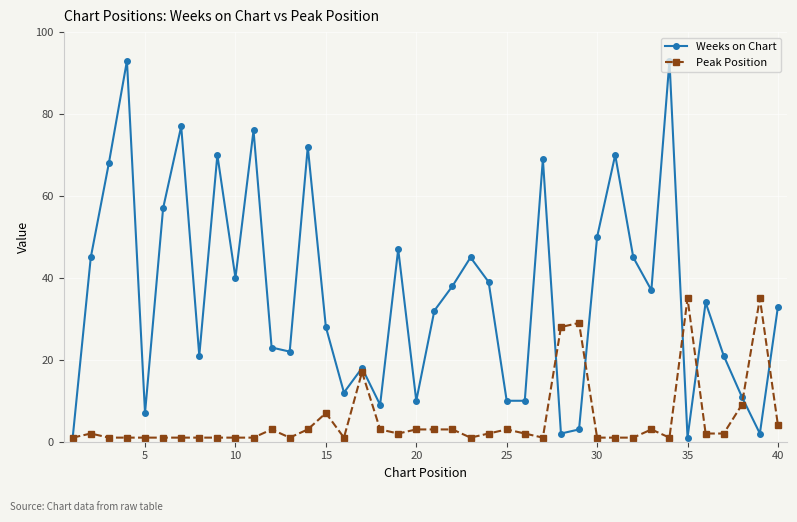

Which series has the largest total across all categories?

Weeks on Chart